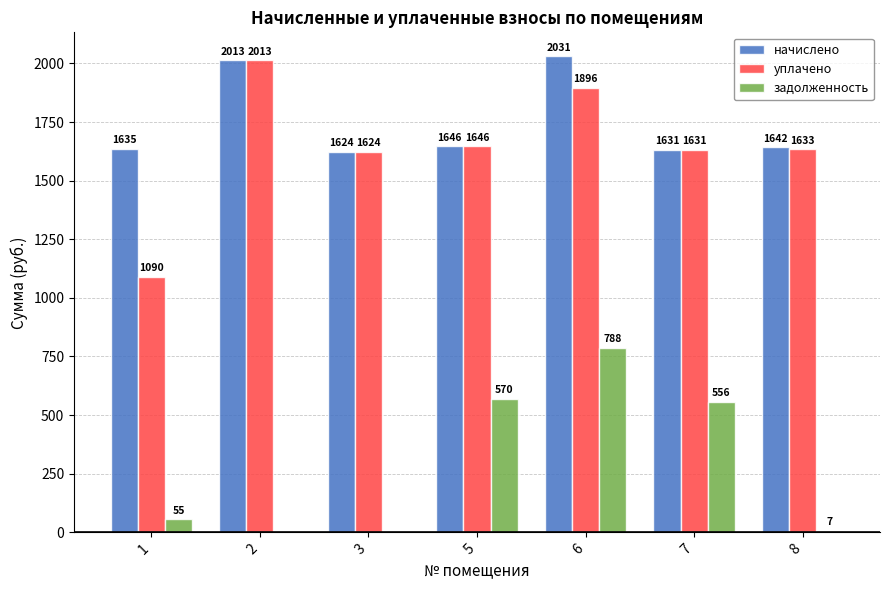

Between 3 and 5, which series saw the biggest shift?

задолженность